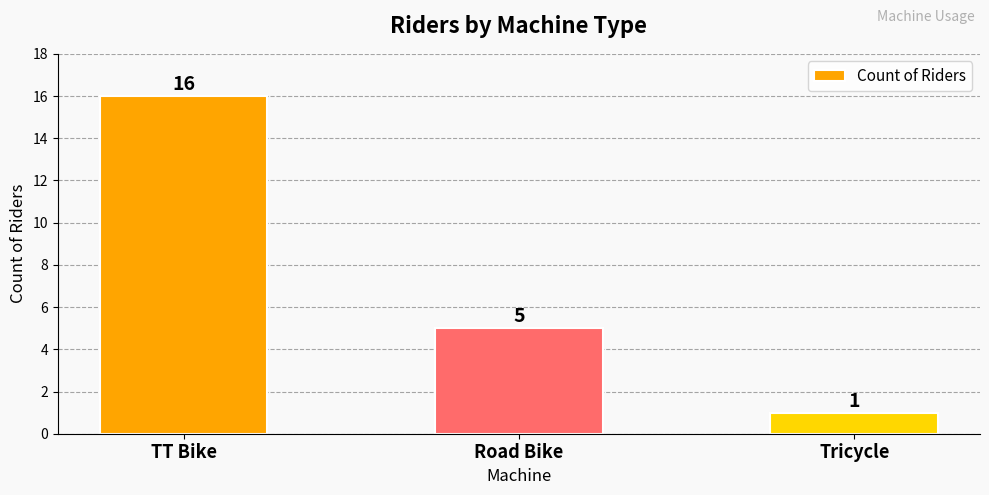

Where does the data first go above 5?

TT Bike